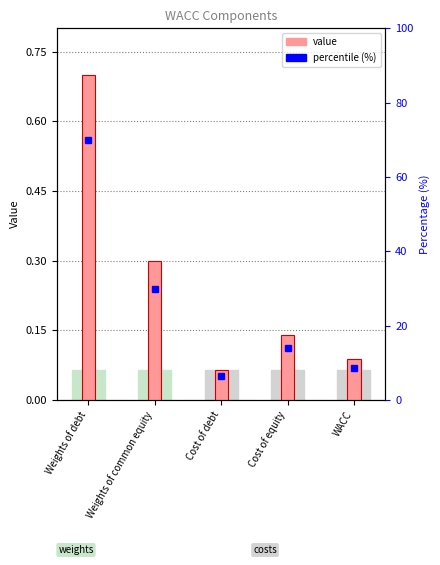

What is the total value across all series at WACC?

8.8